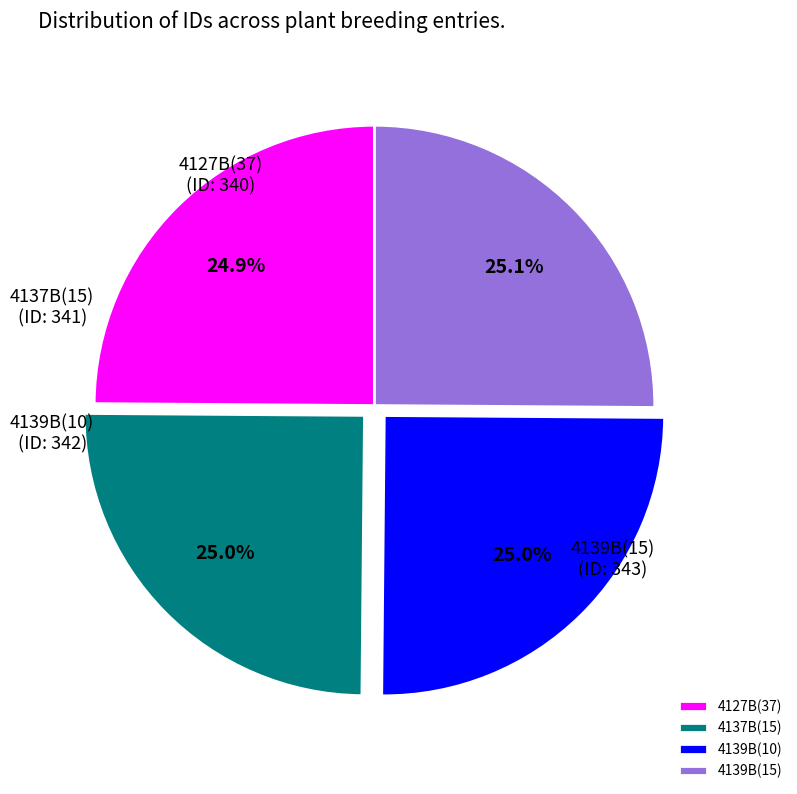

To the nearest percent, what is the average slice percentage?

25%